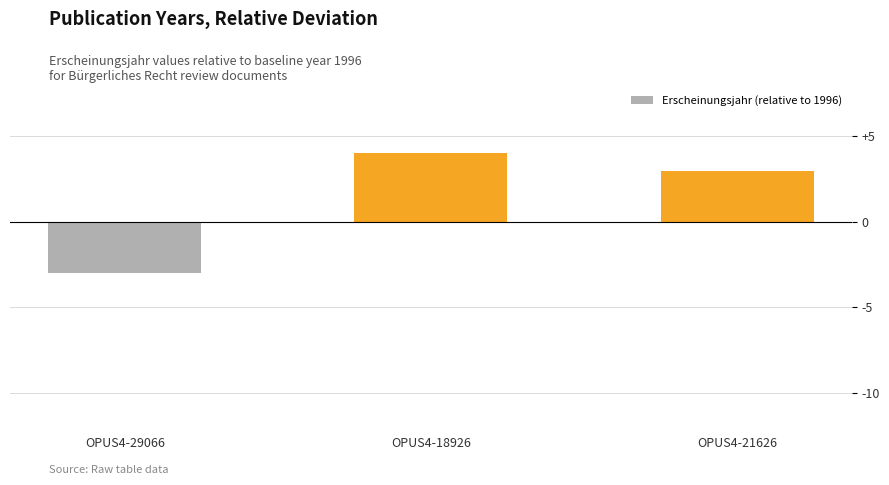

How many series are shown in this chart?

1